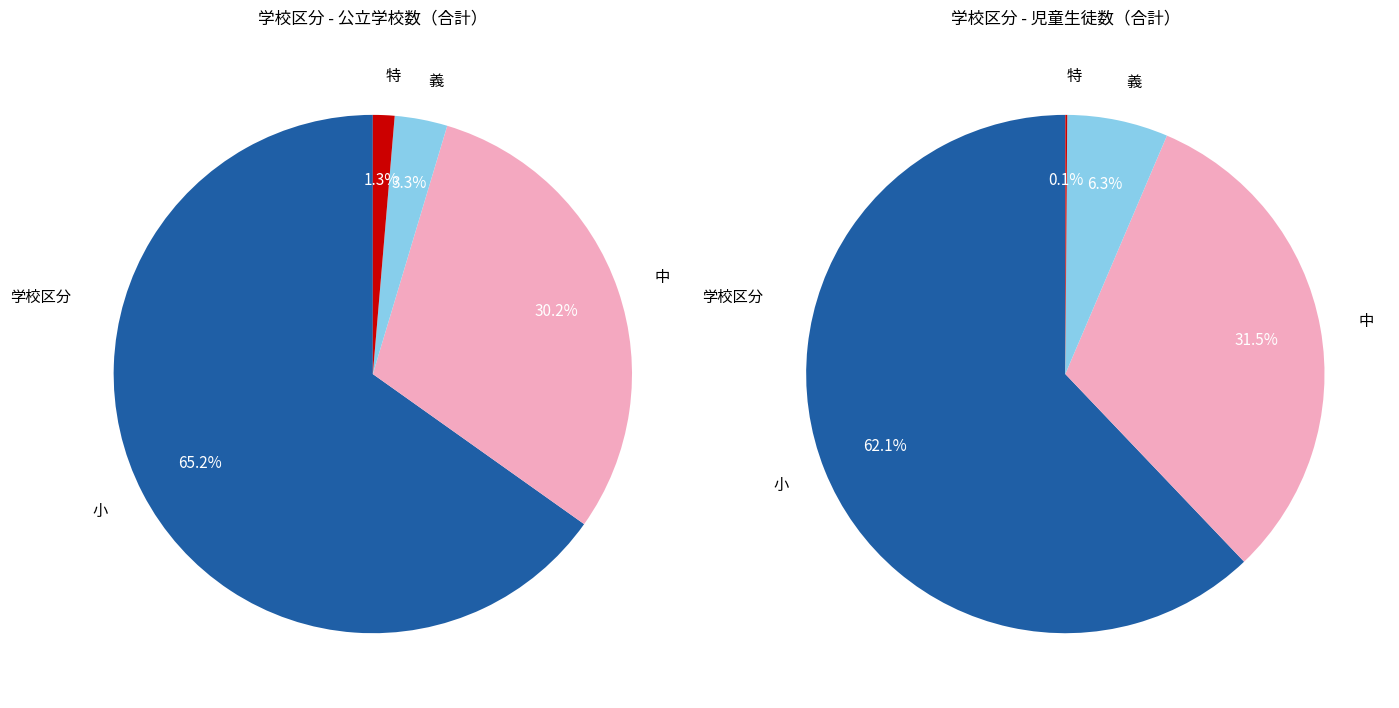

How many segments does this pie chart have?

4